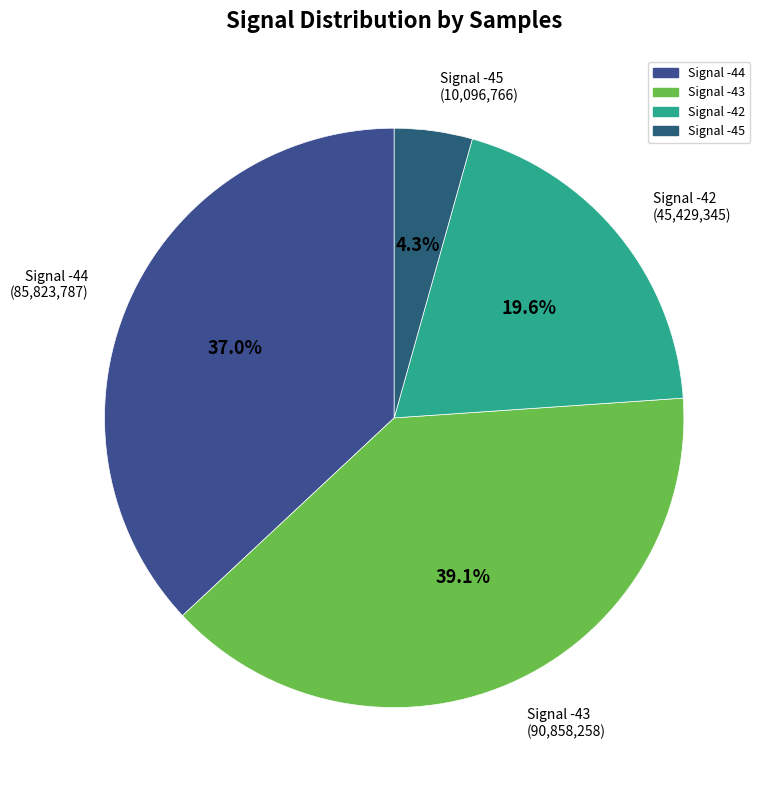

Between Signal -45 and Signal -43, which is larger?

Signal -43